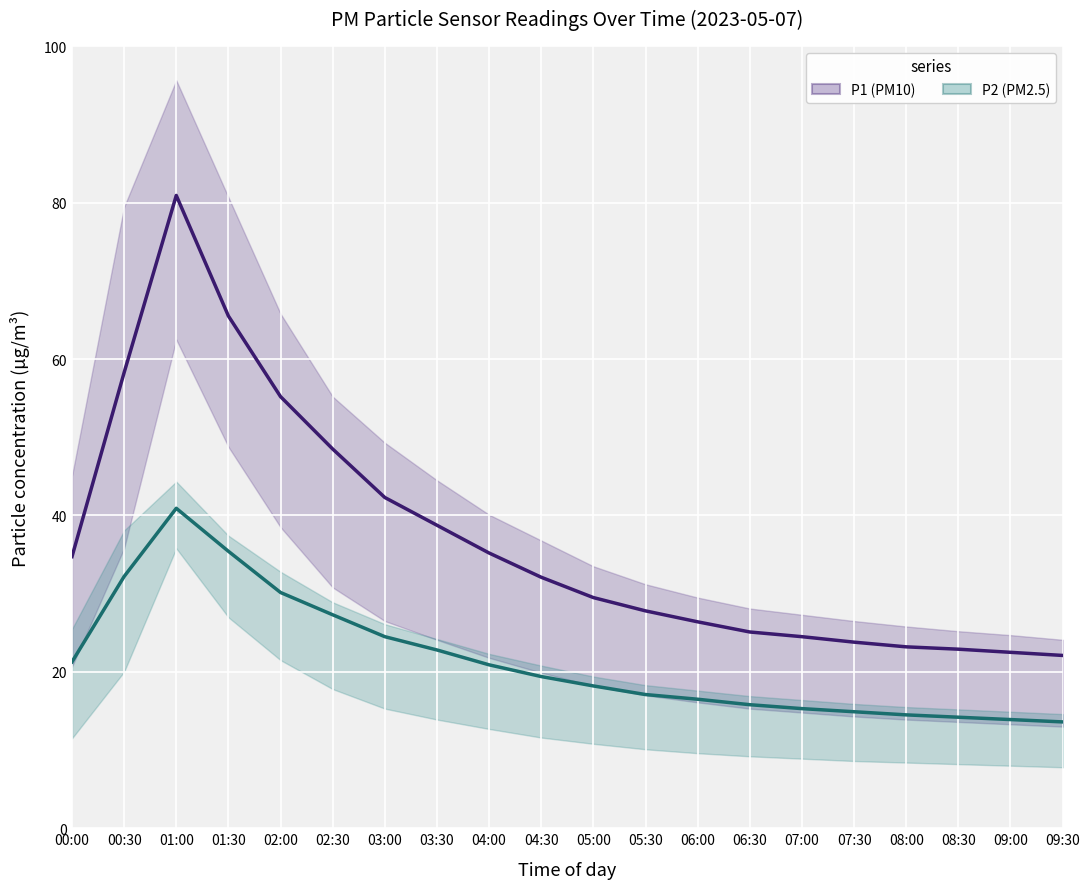

What are all the series names shown in the legend?

P1, P2